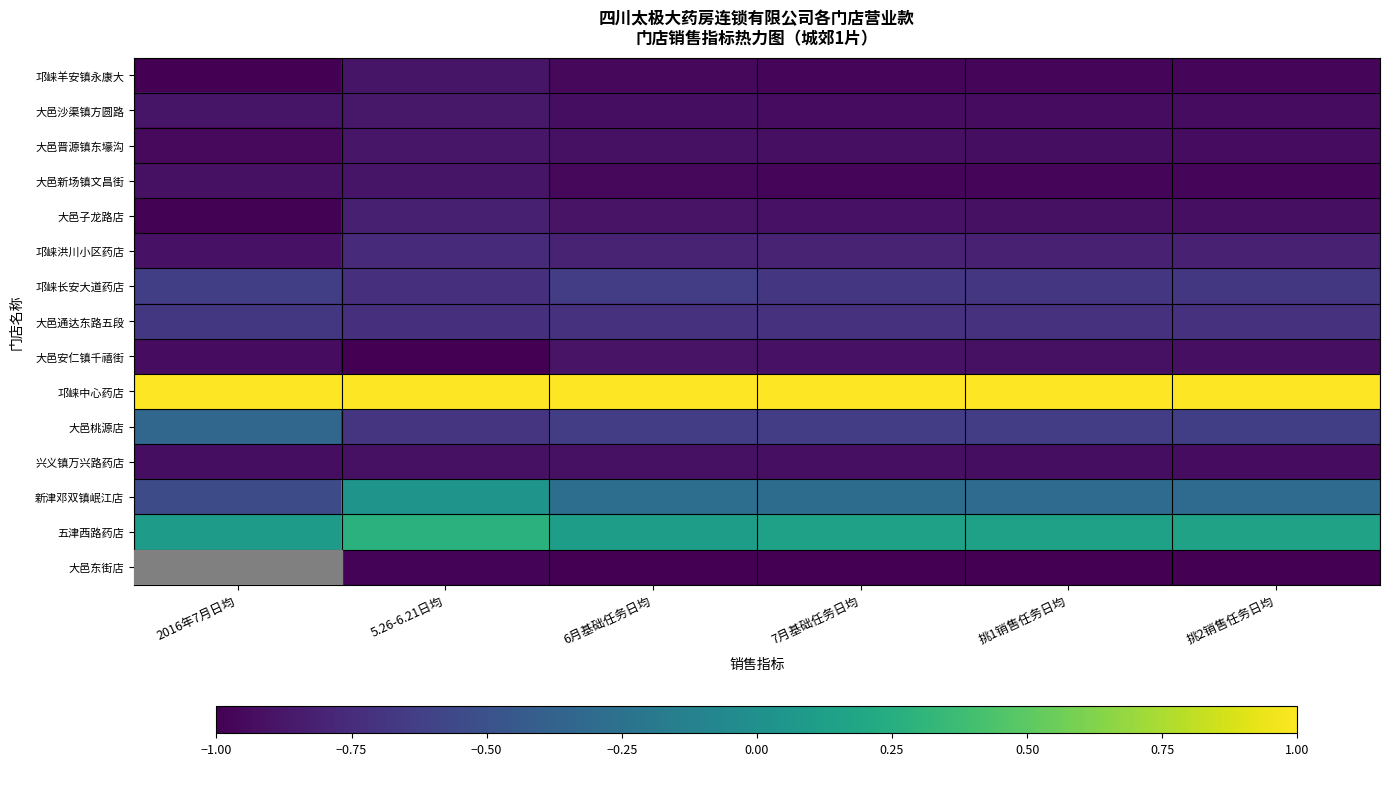

The 邛崃长安大道药店 series shows -1.1 at 2016年7月日均. True or false?

False